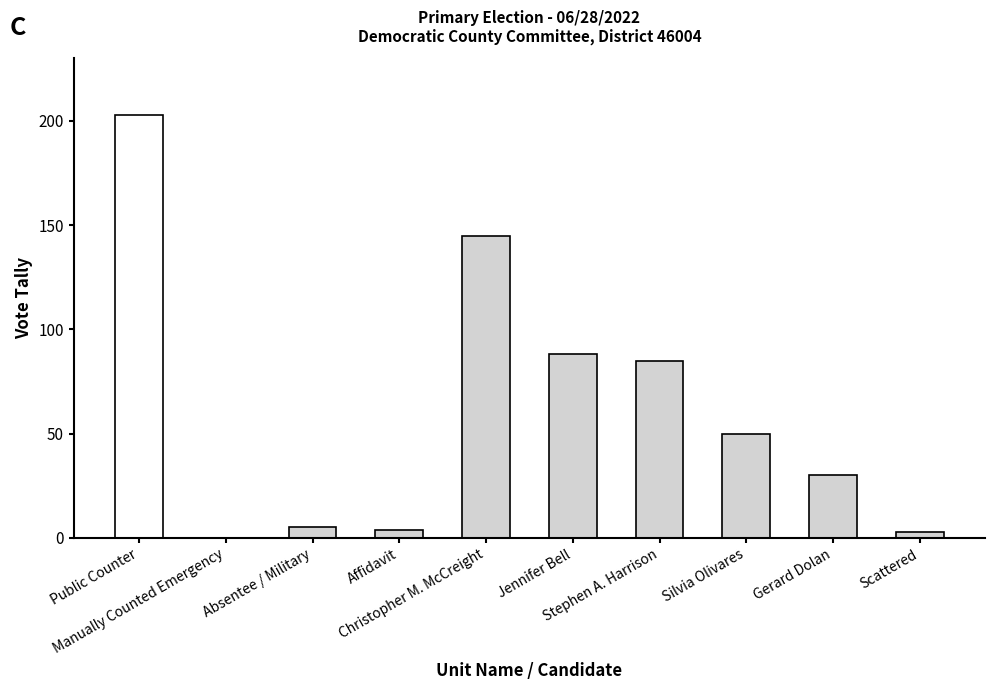

What is the sum of all values?

613